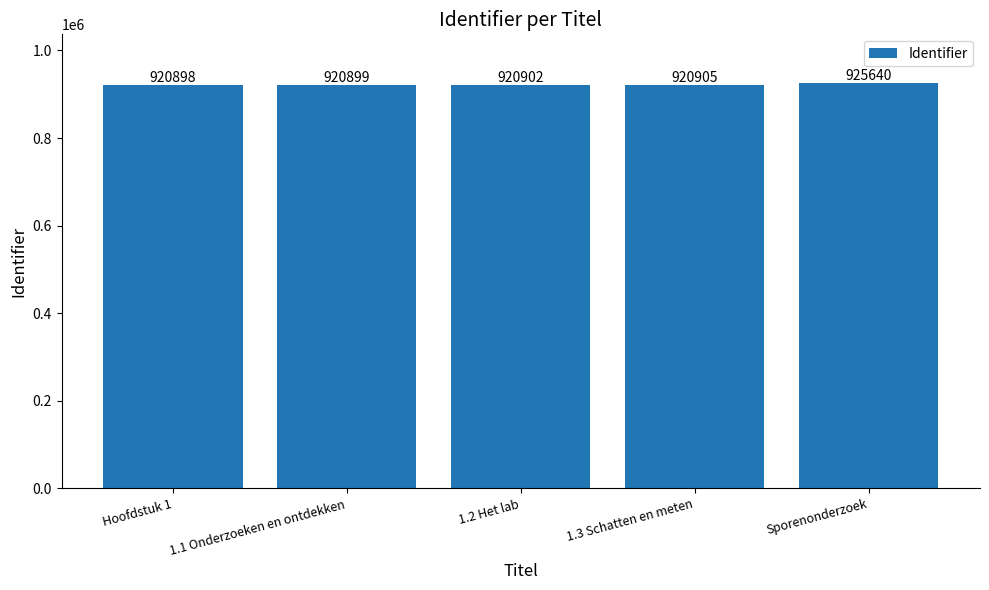

Are the bars horizontal?

No